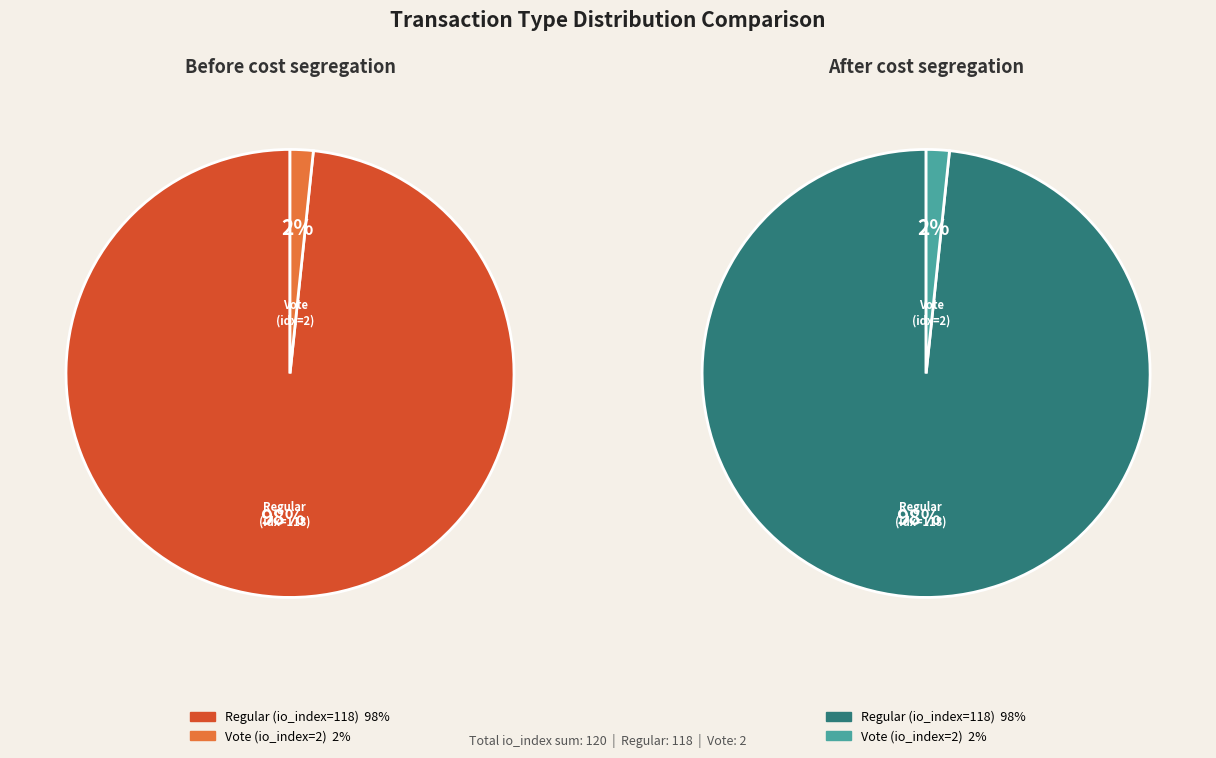

Which has a higher value, Regular (io_index=118) or Vote (io_index=2)?

Regular (io_index=118)